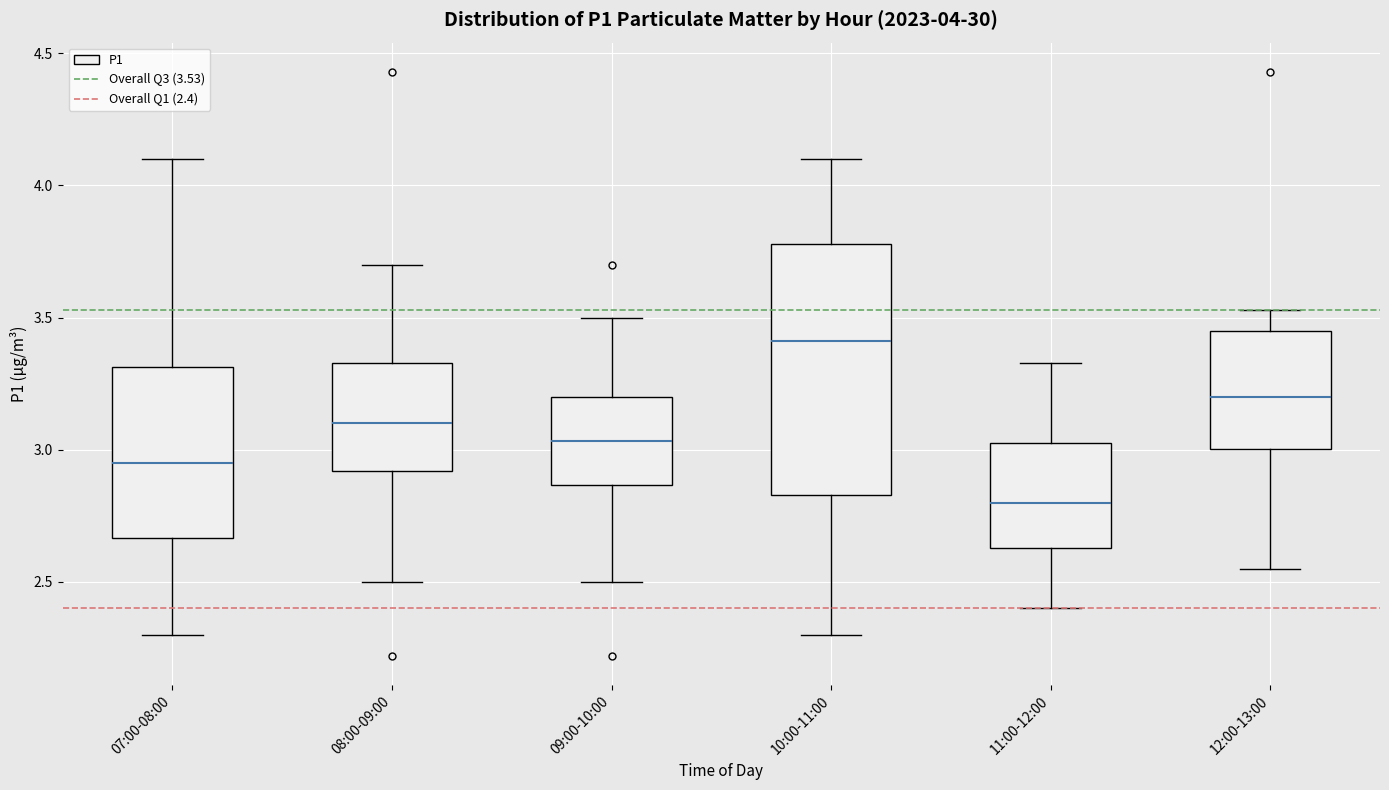

Which box is the tallest, from its lower edge to its upper edge?

10:00-11:00